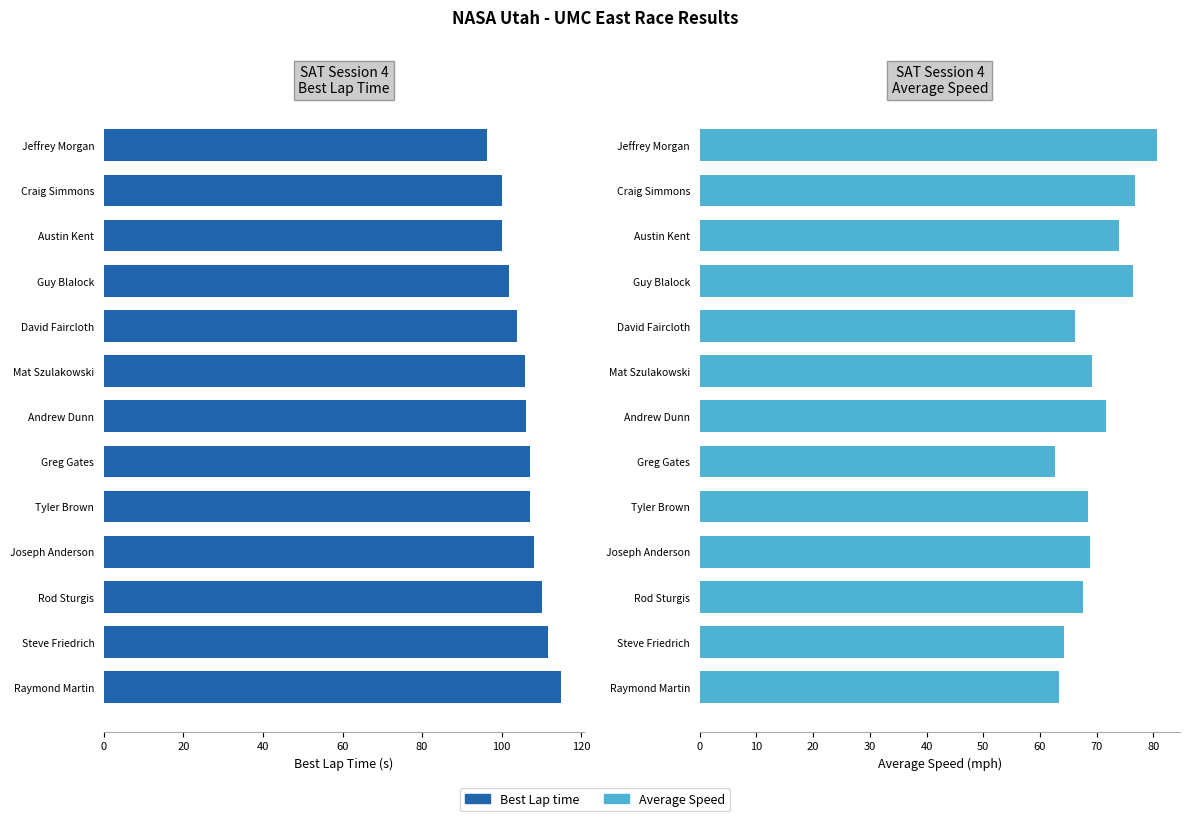

What value does the Best Lap time series have at Austin Kent?

100.1